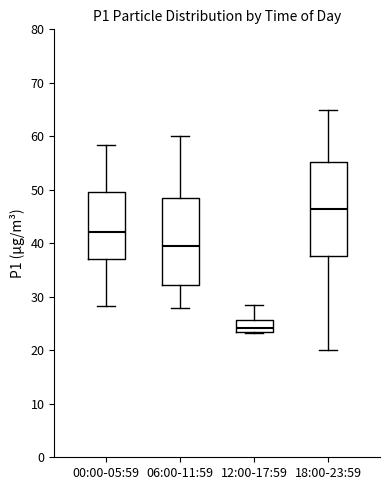

Where does the median line of the box for 00:00-05:59 sit on the y-axis? The values are not printed on the chart, so give them approximately, as read against the axis.

42